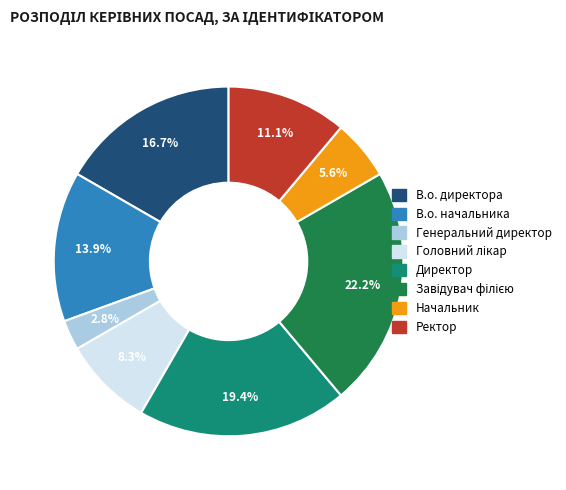

To the nearest percent, what is the difference between the largest and smallest slice percentages?

19%